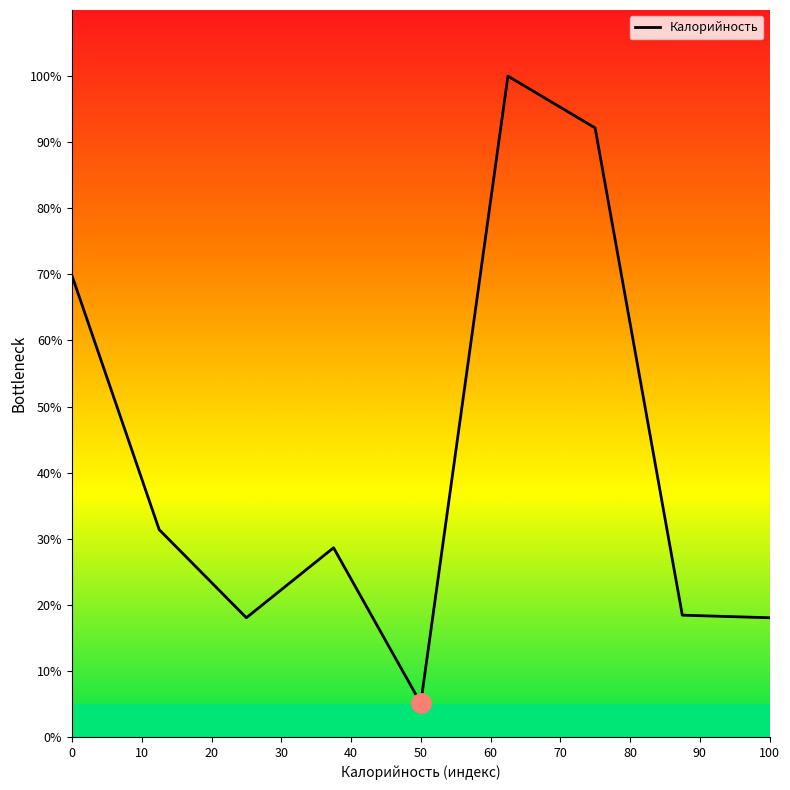

What is the smallest value displayed?

5.1